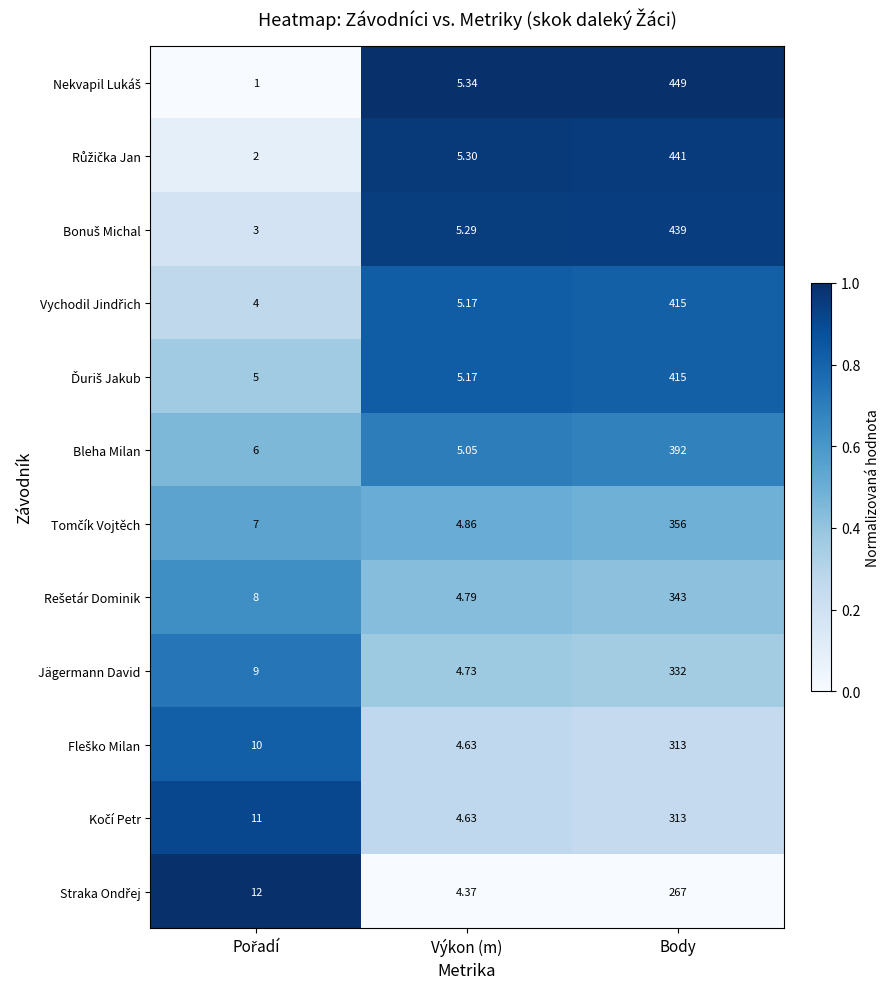

Which label corresponds to the largest value in the chart?

Body